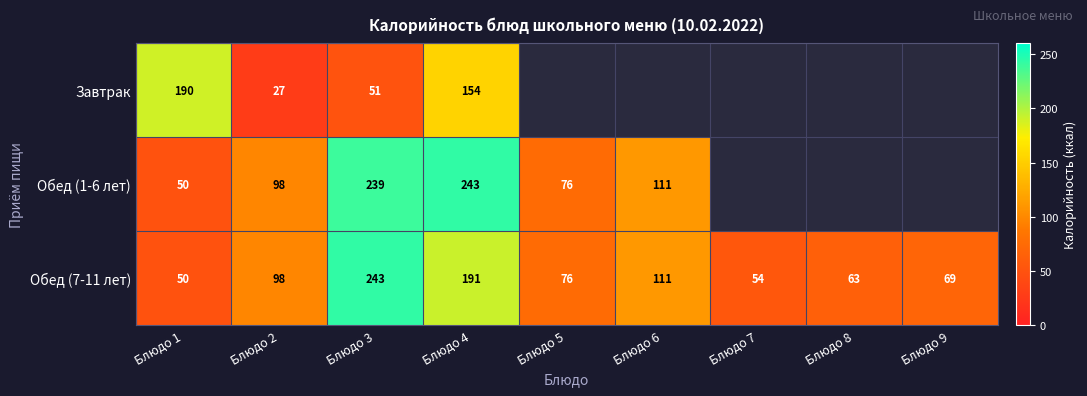

Where does the Обед (7-11 лет) series first go above 76?

Блюдо 2